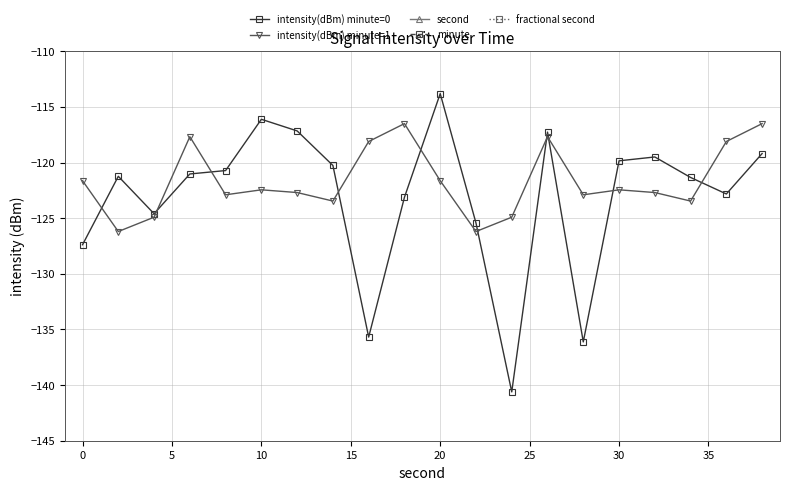

The value of intensity(dBm) minute=1 at 20 is -121.6. True or false?

True